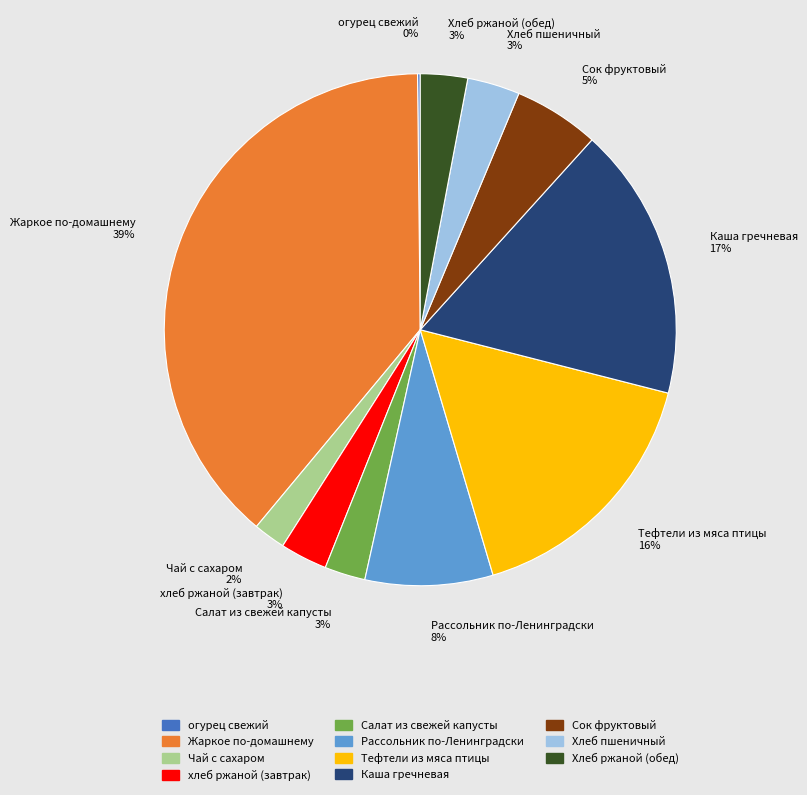

Which has a higher value, Каша гречневая 17% or Хлеб ржаной (обед) 3%?

Каша гречневая 17%